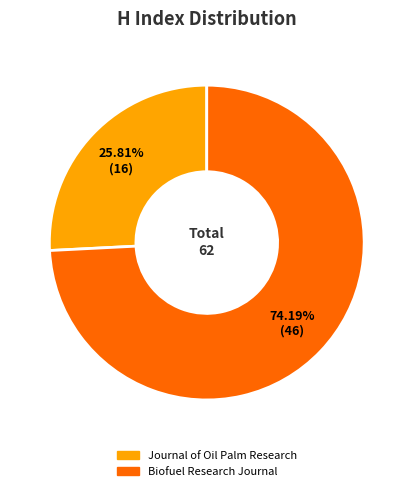

What percentage is the Biofuel Research Journal slice, to the nearest percent?

74%